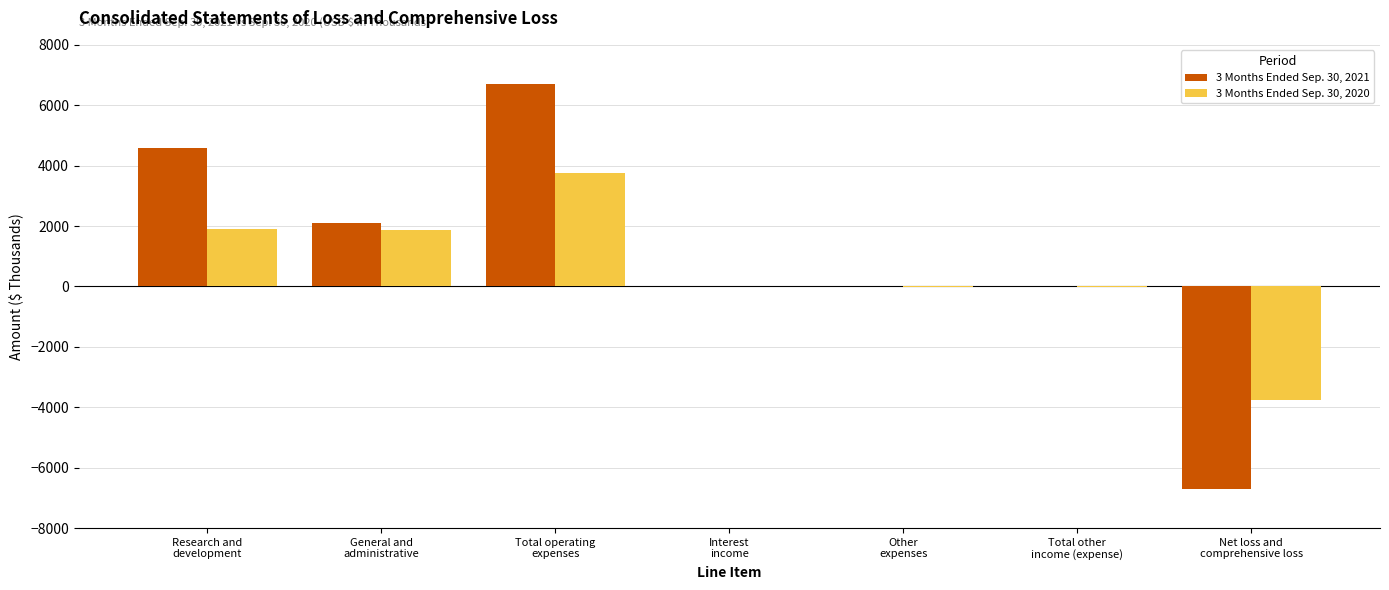

What is the spread (max minus min) of values at Interest
income?

1